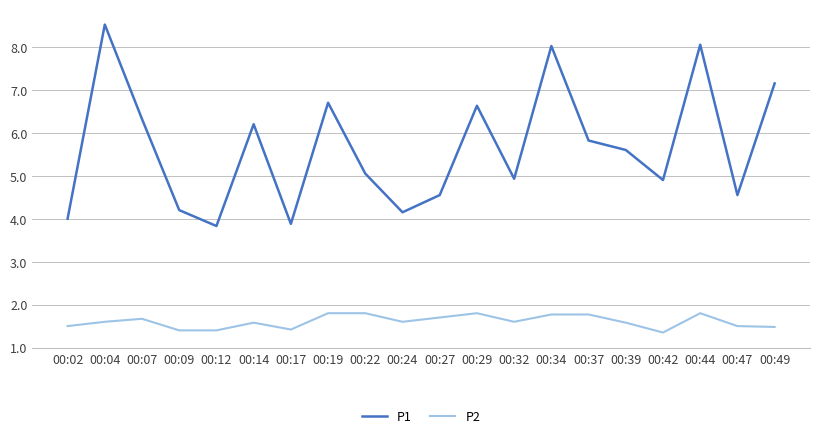

True or false: P2 and P1 cross at least once.

False